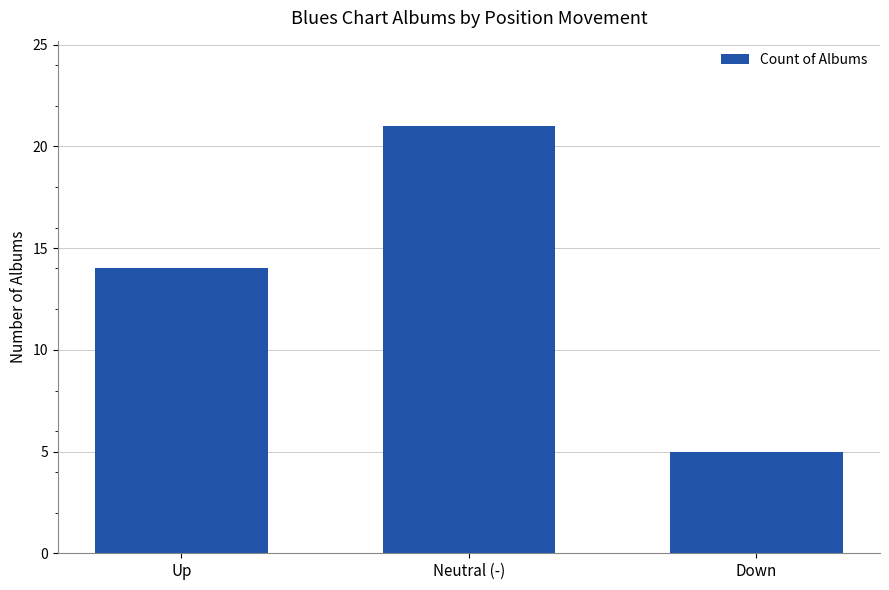

Does the chart contain stacked bars?

No